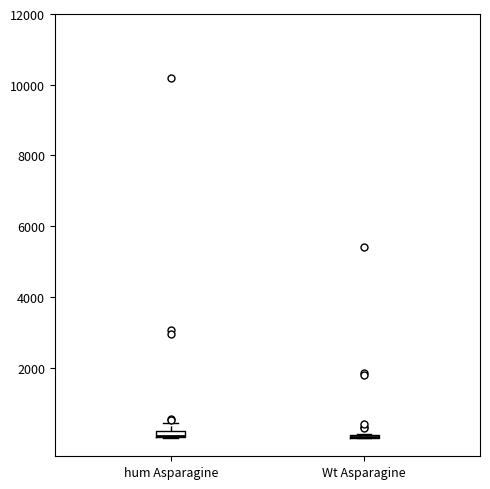

Where is the upper edge of the box for Wt Asparagine on the y-axis? The values are not printed on the chart, so give them approximately, as read against the axis.

200